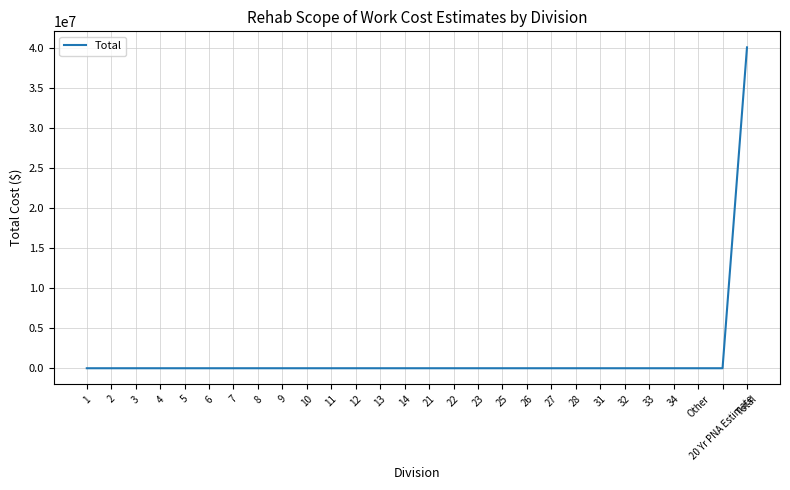

What is the maximum value shown in the chart?

40031294